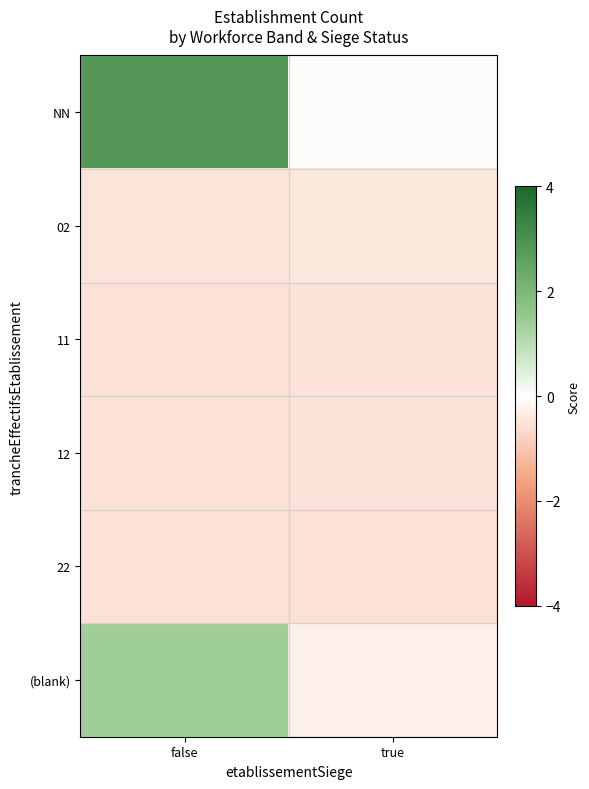

How many data points in (blank) are above 1?

1